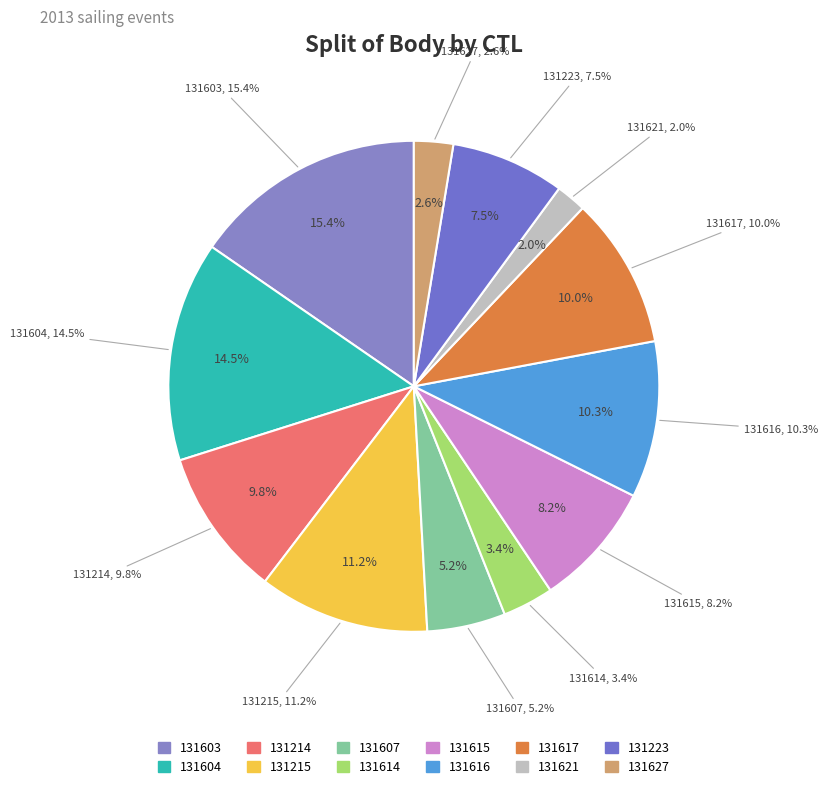

To the nearest percent, what is the combined percentage of 131604 and 131603?

30%